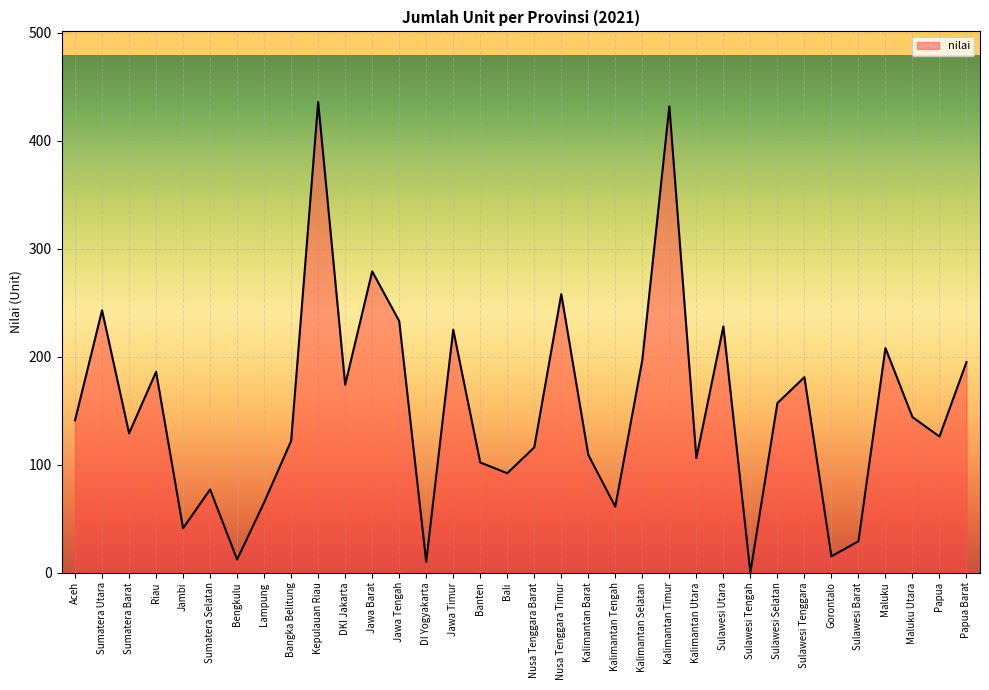

Which has a higher value, Kalimantan Tengah or Kalimantan Utara?

Kalimantan Utara